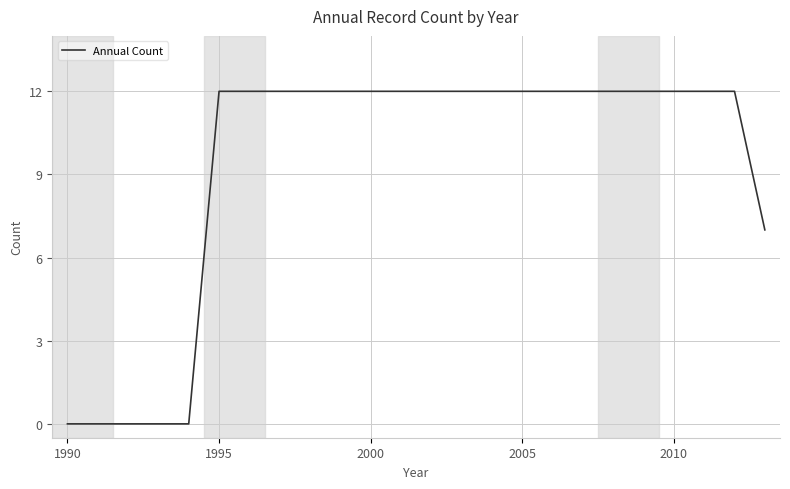

What is the difference between the maximum and minimum values?

12